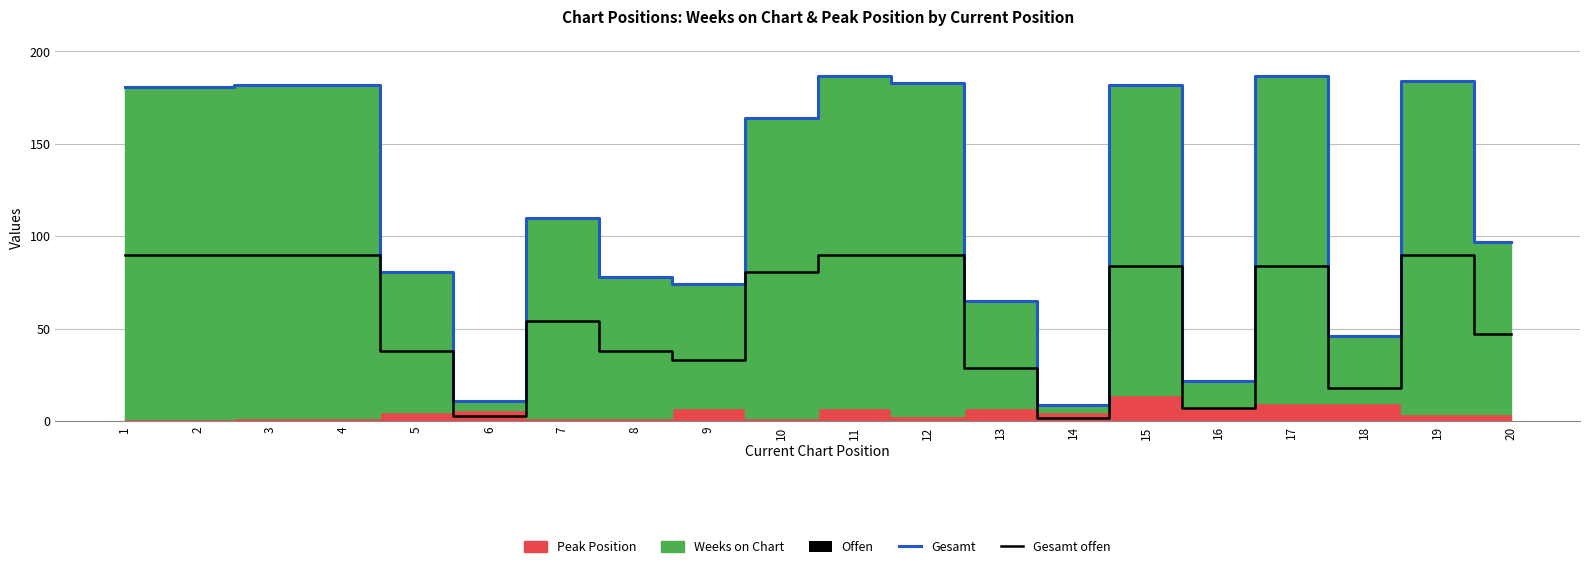

Reading left to right, what are all the values shown in this chart?

Gesamt: 181	181	182	182	81	11	110	78	74	164	187	183	65	9	182	22	187	46	184	97
Gesamt offen: 90	90	90	90	38	3	54	38	33	81	90	90	29	2	84	7	84	18	90	47